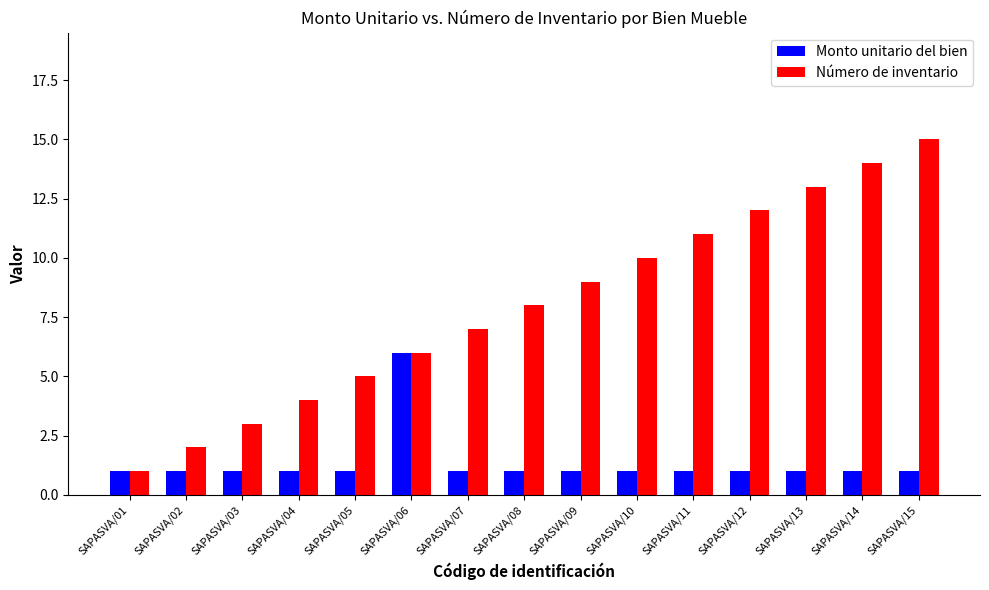

Count the number of data series in this chart.

2